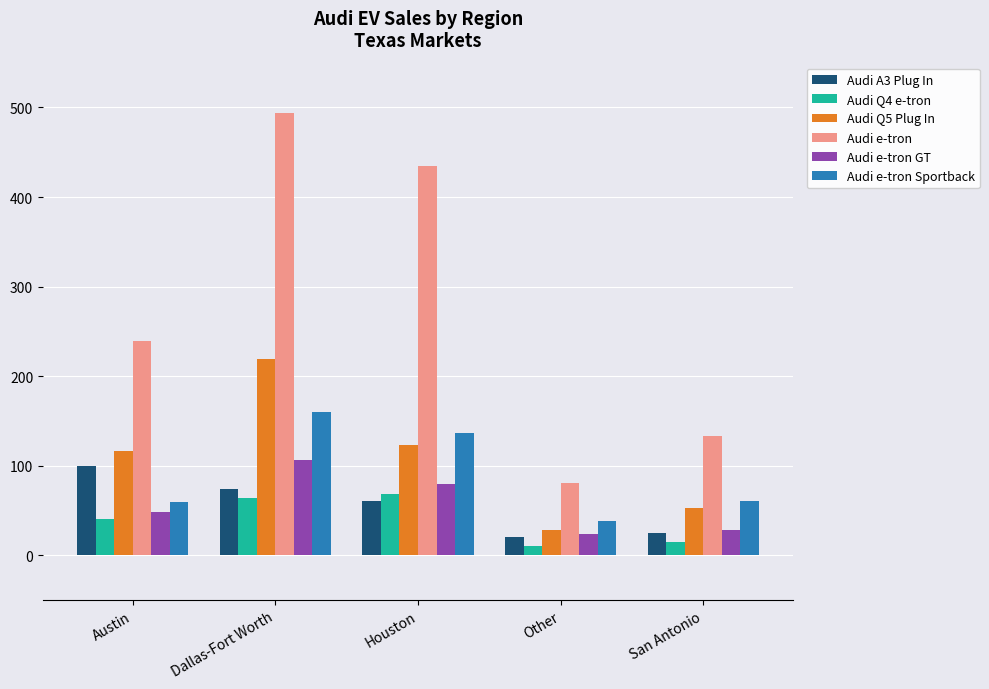

What is the maximum value for Audi A3 Plug In?

100